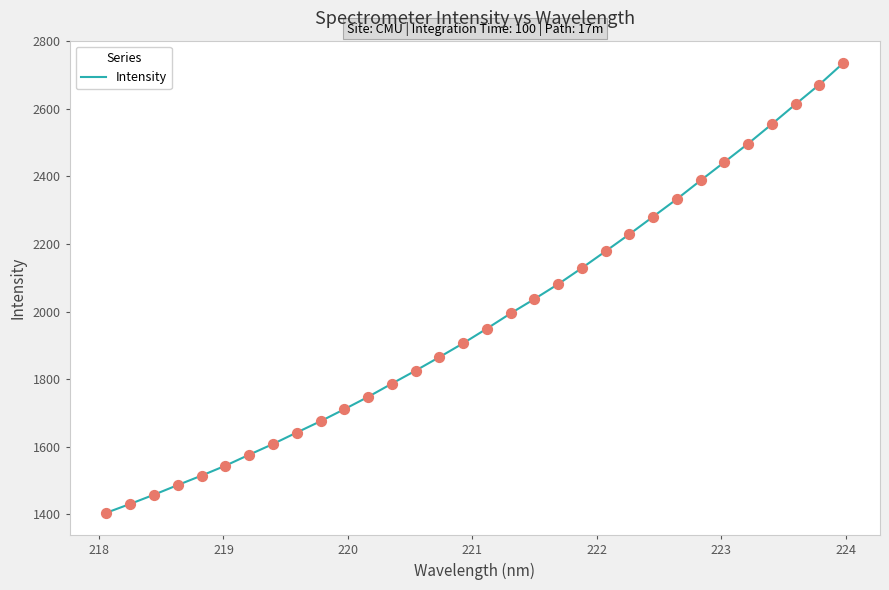

What is the difference between the maximum and minimum values?

1330.0